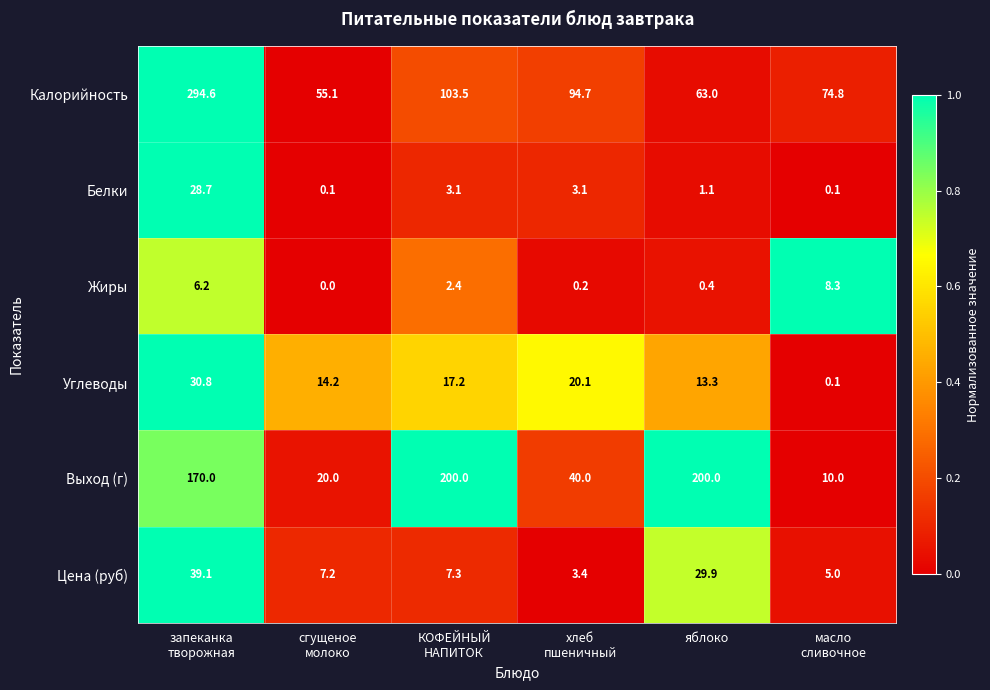

Between хлеб
пшеничный and яблоко, which series saw the biggest shift?

Выход (г)